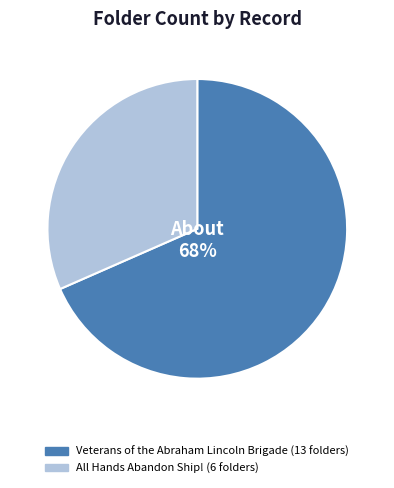

Is it true that All Hands Abandon Ship! is 32% of the pie?

True